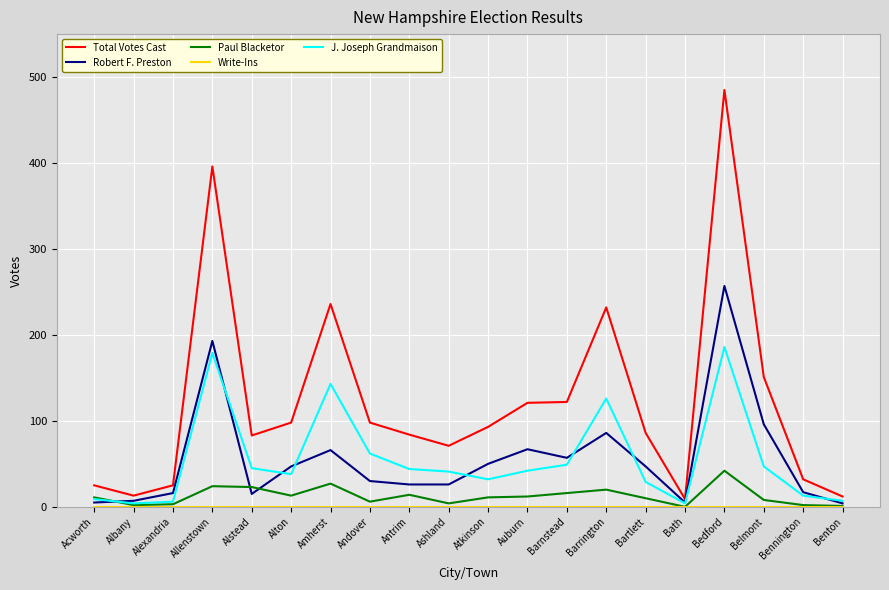

What is the total value across all series at Barnstead?

244